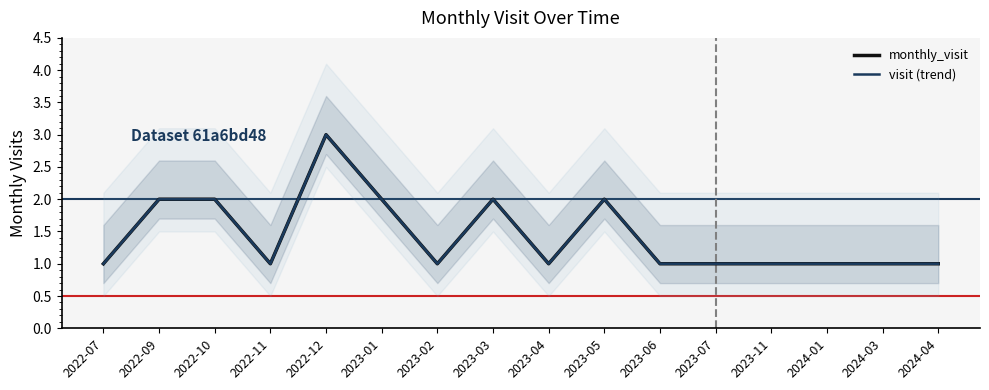

What is the smallest value displayed?

1